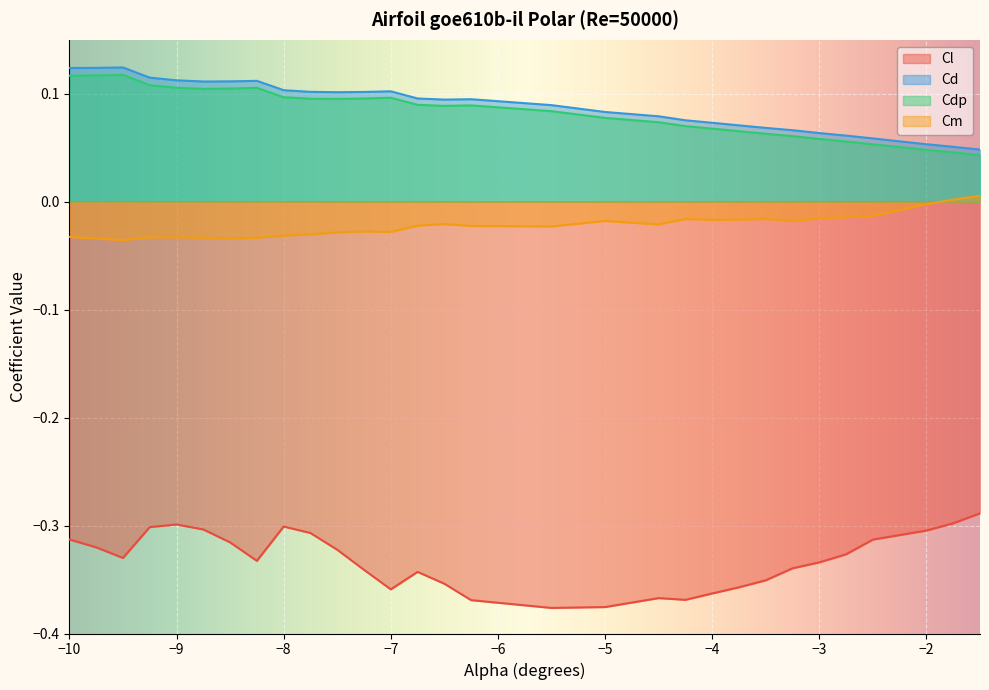

Between -6.75 and -5.5, which series saw the biggest shift?

Cl